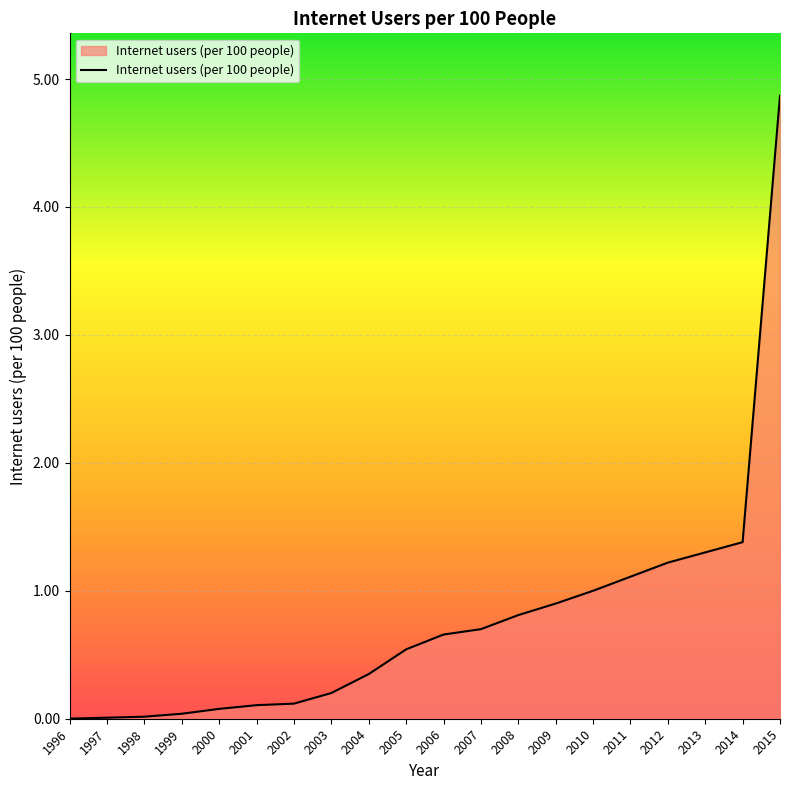

What value does the data have at 2000?

0.1